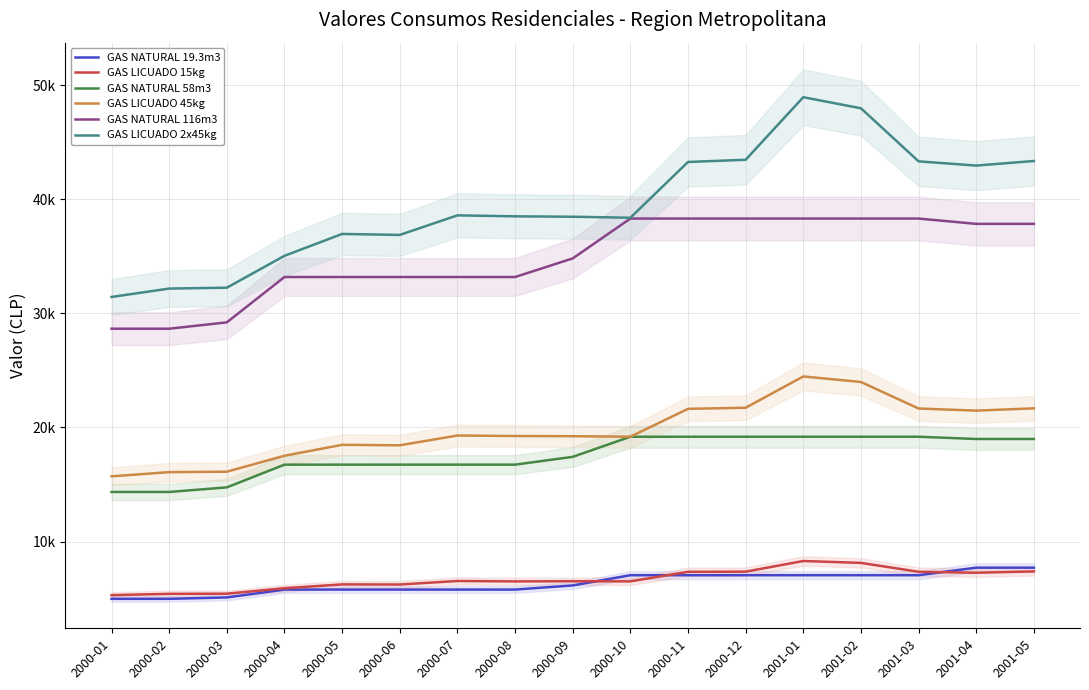

At which label is GAS NATURAL 19.3m3 closest to 6348?

2000-09